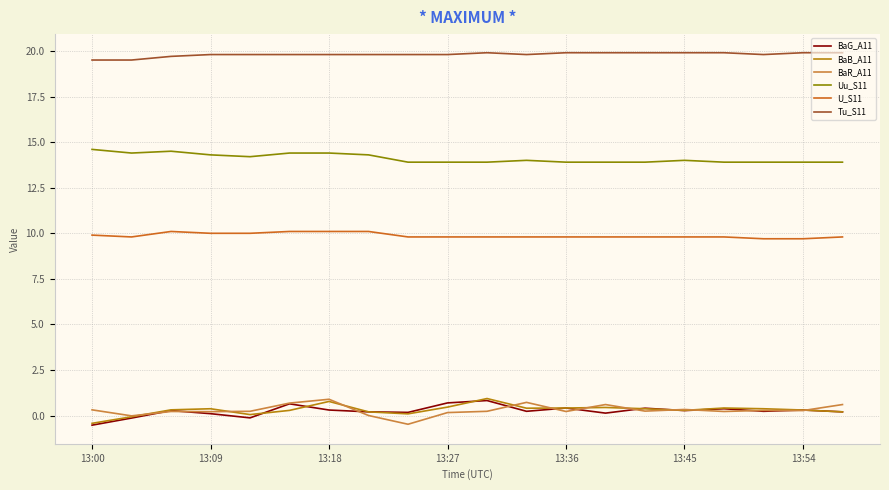

What is the minimum value shown in the chart?

-0.5